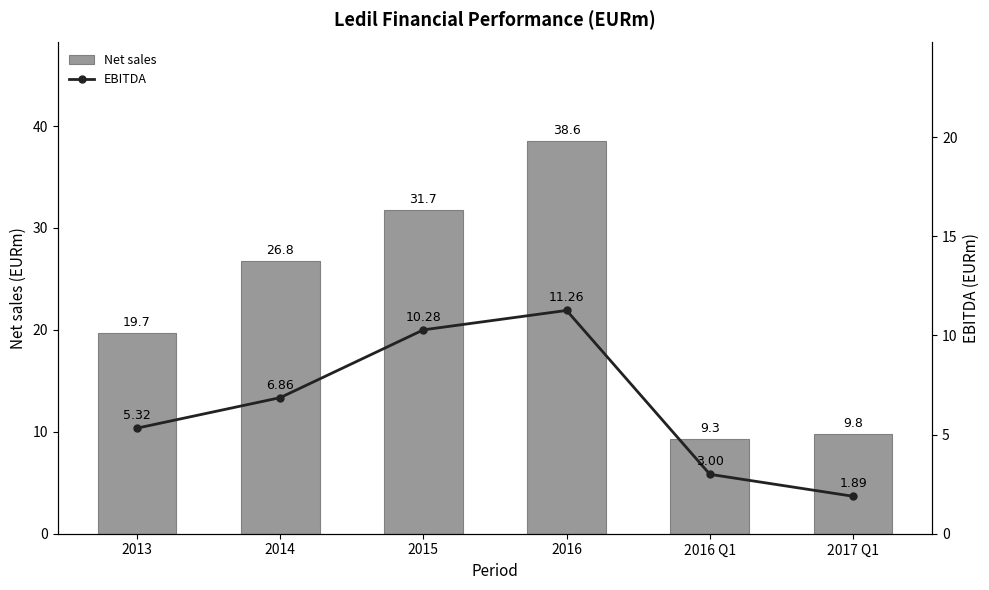

What is the difference between the second highest and minimum values in the EBITDA series?

8.4